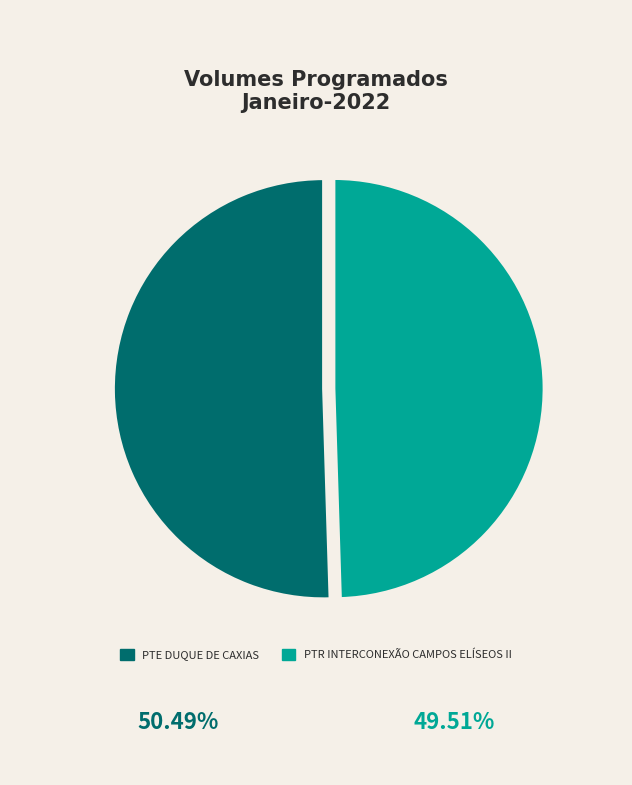

What is the ratio of the value at PTR INTERCONEXÃO CAMPOS ELÍSEOS II to the value at PTE DUQUE DE CAXIAS?

1.0